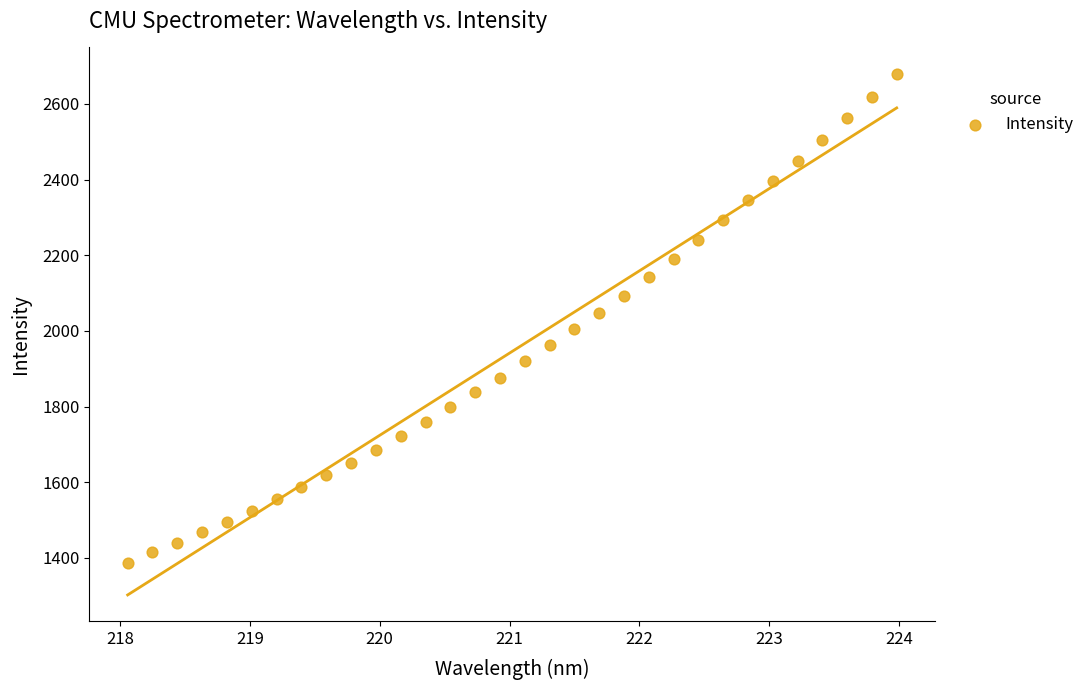

What is the range of X values (max minus min)?

5.9